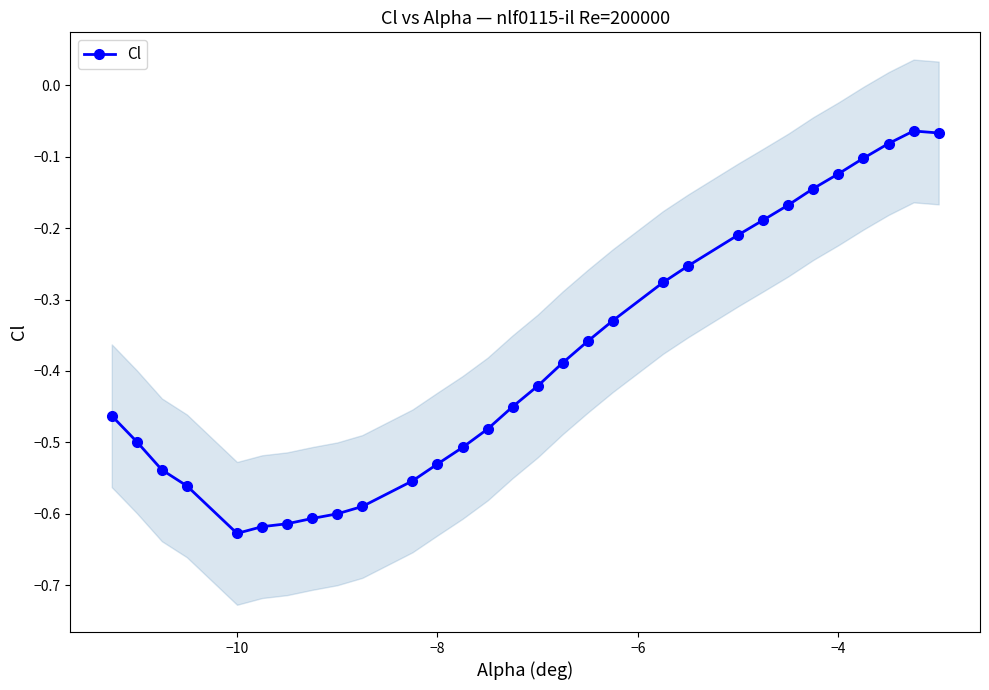

True or false: the data shows -0.1 at 28.

False